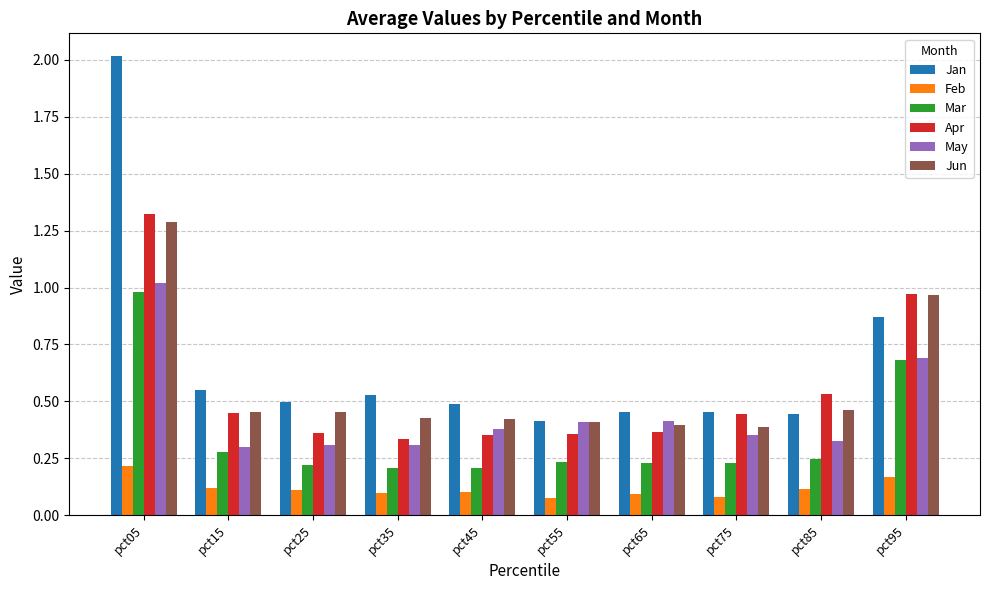

List the series in order of their peak value, highest first.

Jan, Apr, Jun, May, Mar, Feb